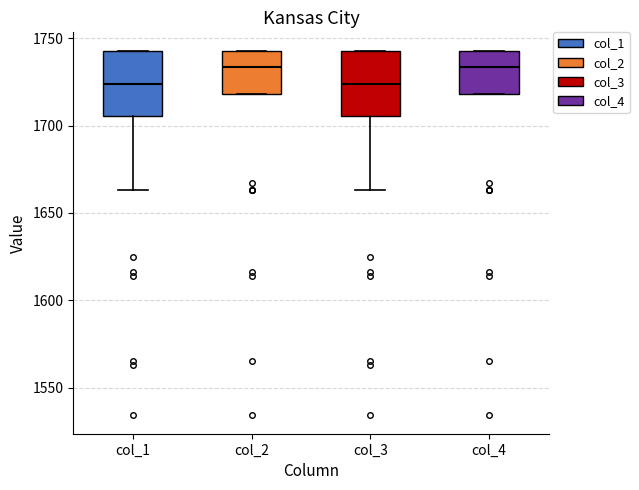

Reading left to right, transcribe this box plot: for each box, give where its median line is, the range the box spans, and where its two whiskers end, as read against the y-axis. The values are not printed on the chart, so give them approximately, as read against the axis.

col_1: median 1725, box 1705 to 1745, whiskers 1665 to 1745
col_2: median 1735, box 1720 to 1745, whiskers 1720 to 1745
col_3: median 1725, box 1705 to 1745, whiskers 1665 to 1745
col_4: median 1735, box 1720 to 1745, whiskers 1720 to 1745